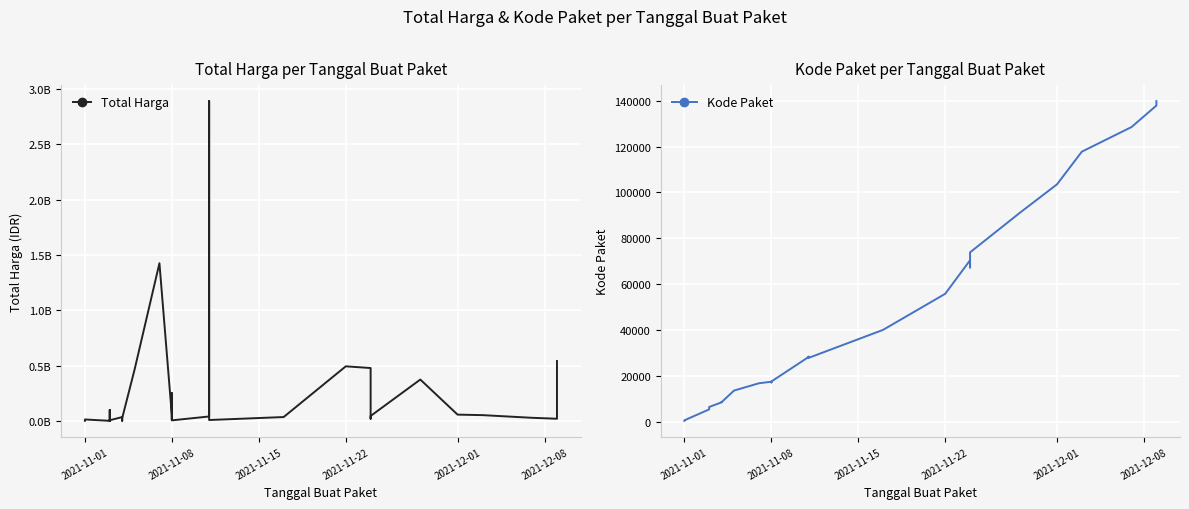

What is the minimum value shown in the chart?

464